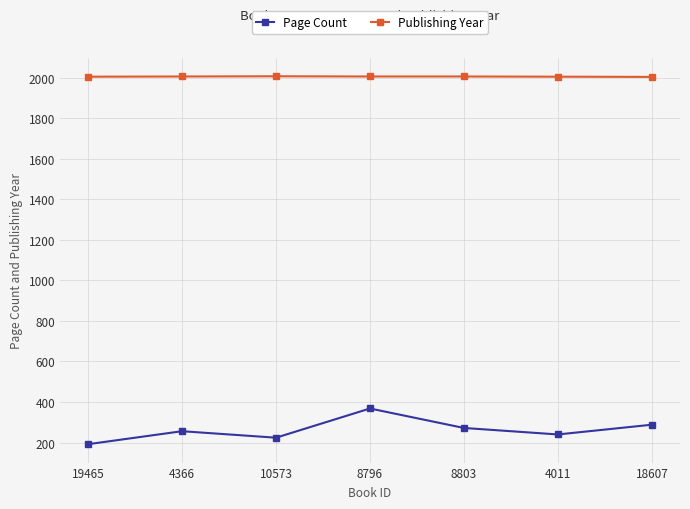

At which category is the sum across all series the highest?

8796